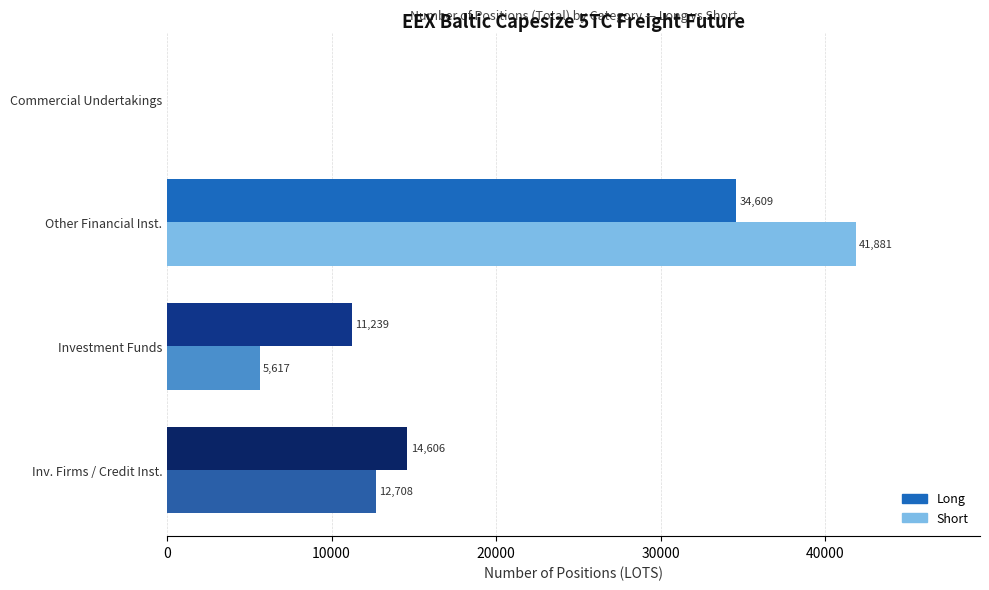

What is the maximum value for Long?

34608.9